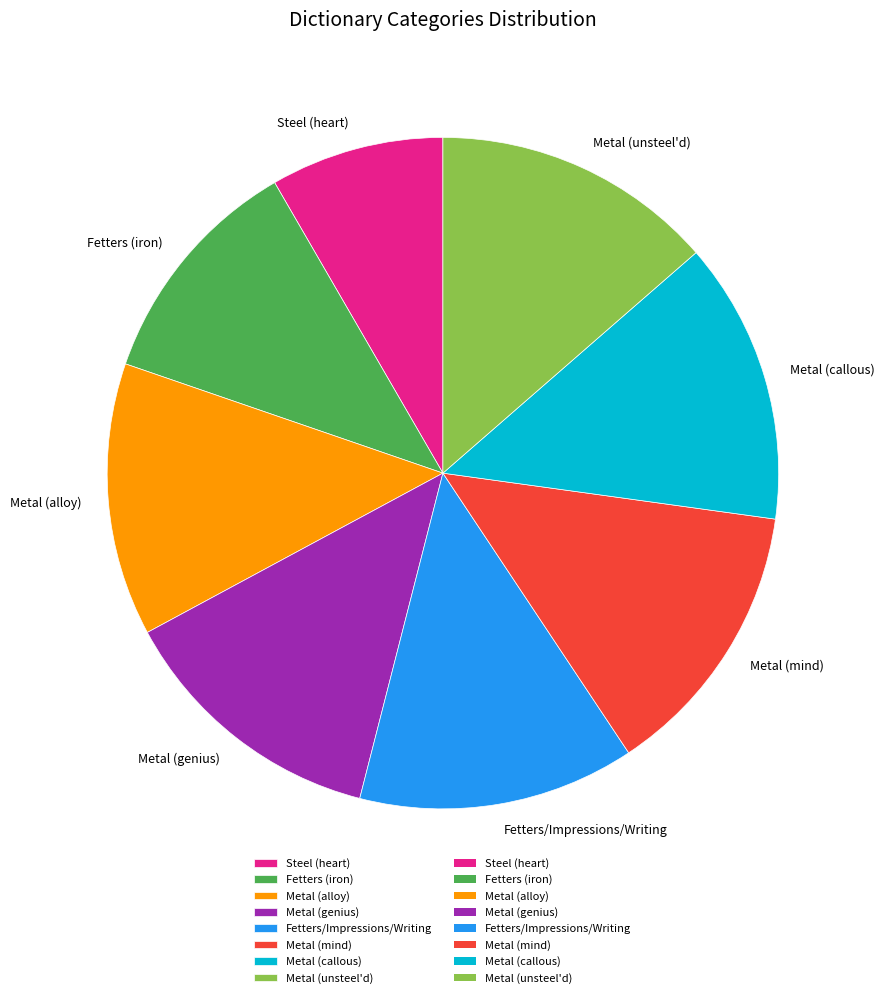

Which category has the smallest portion of the pie?

Steel (heart)